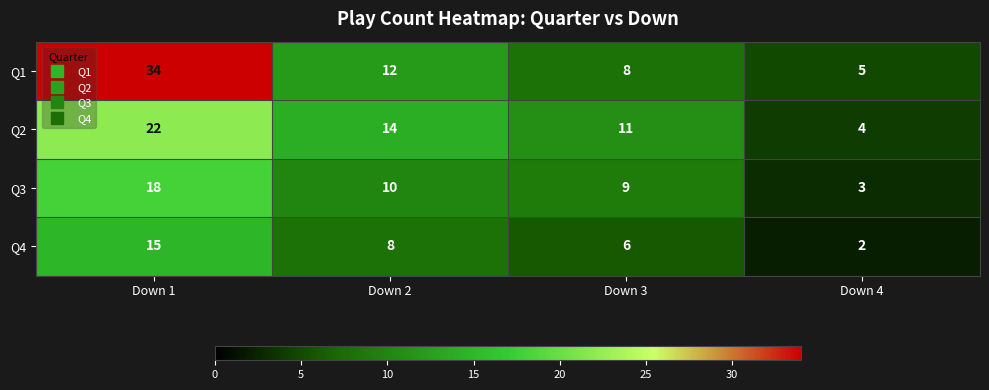

At which category does the chart reach its peak across all series?

Down 1